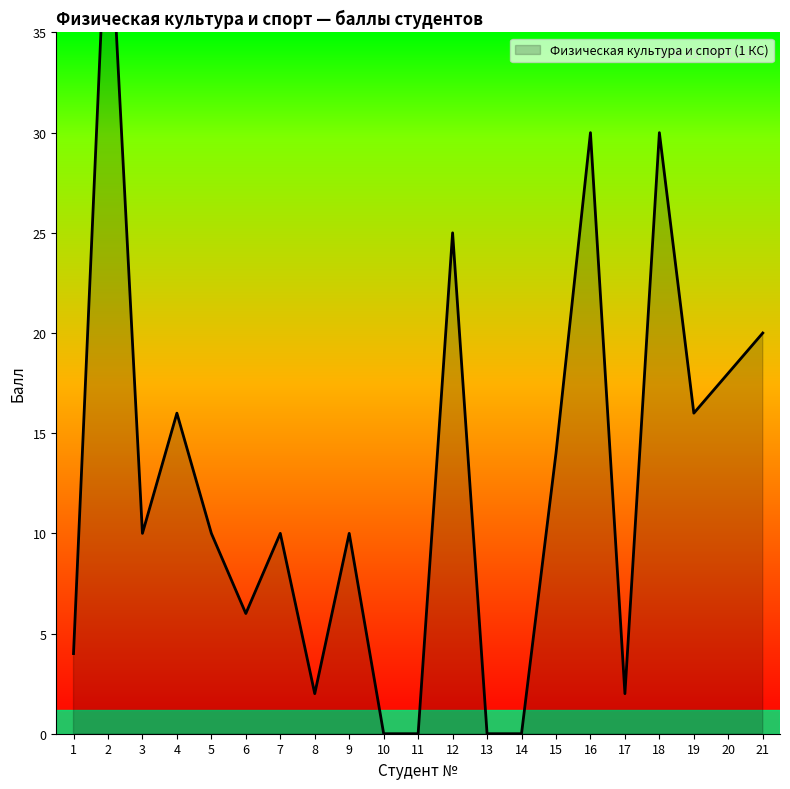

Where does the data first go above 10?

2